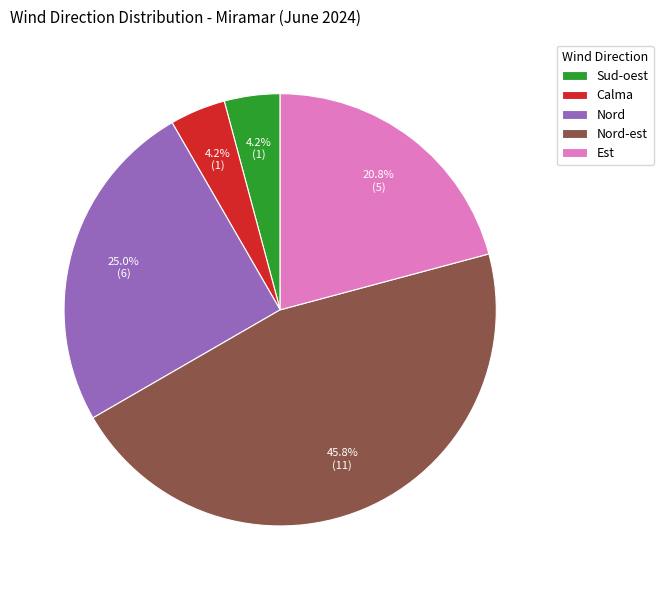

To the nearest percent, what is the difference between the largest and smallest slice percentages?

42%